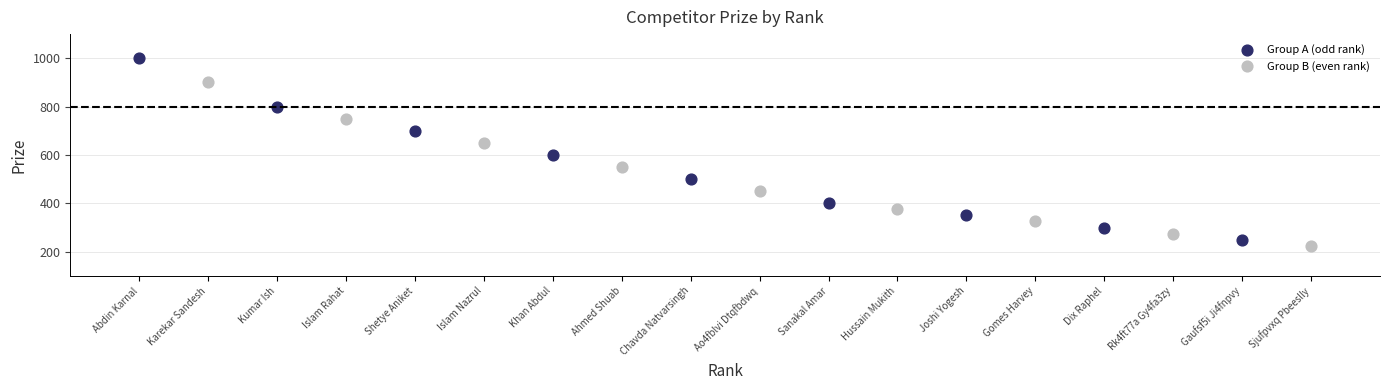

Which series reaches the maximum Y coordinate?

Group A (odd rank)